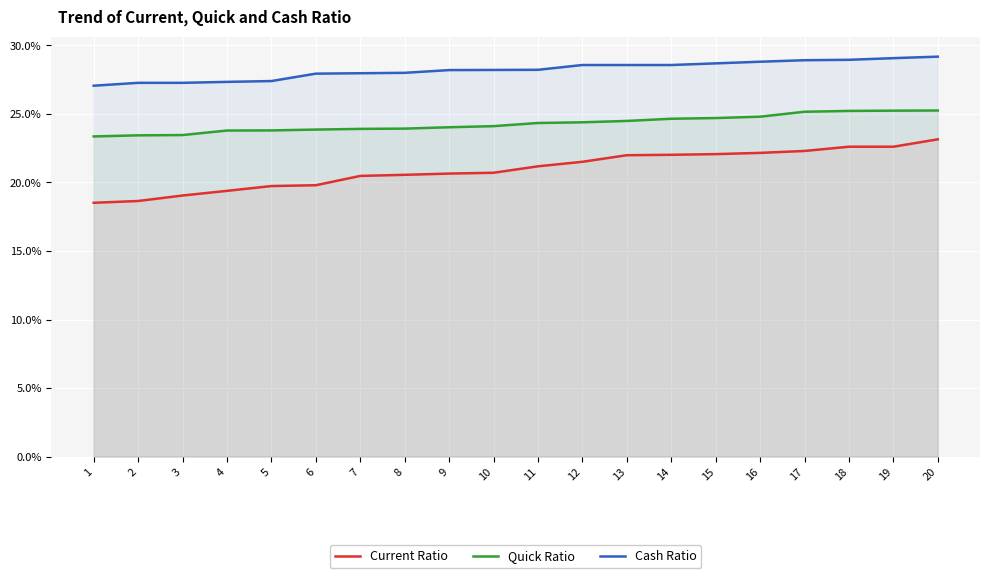

What is the total value across all series at 16?

75.8